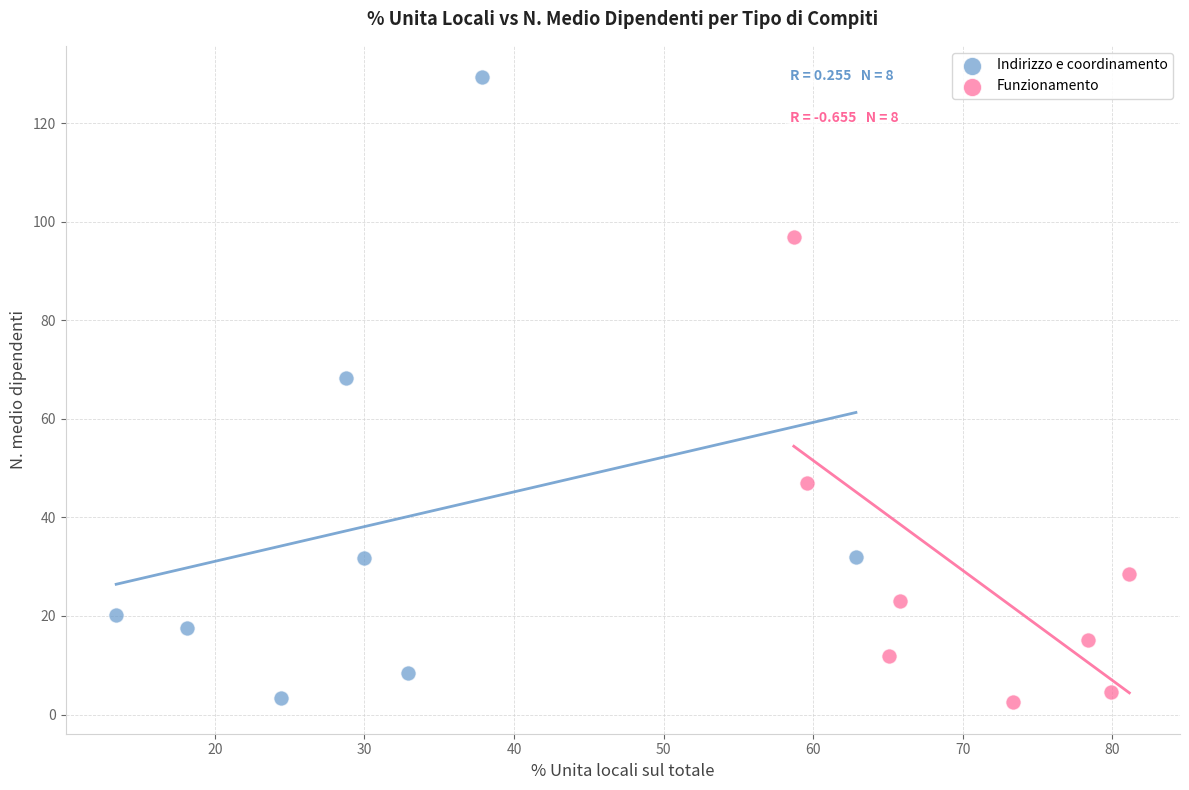

What are all the series names shown in the legend?

Indirizzo e coordinamento, Funzionamento